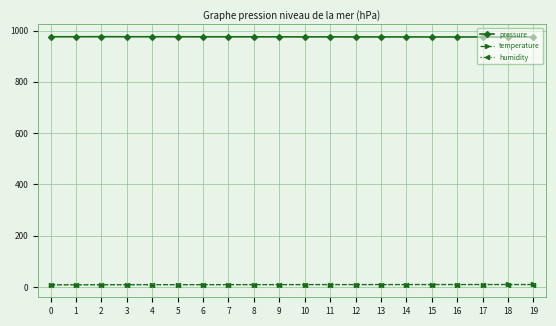

What are all the series names shown in the legend?

pressure, temperature, humidity